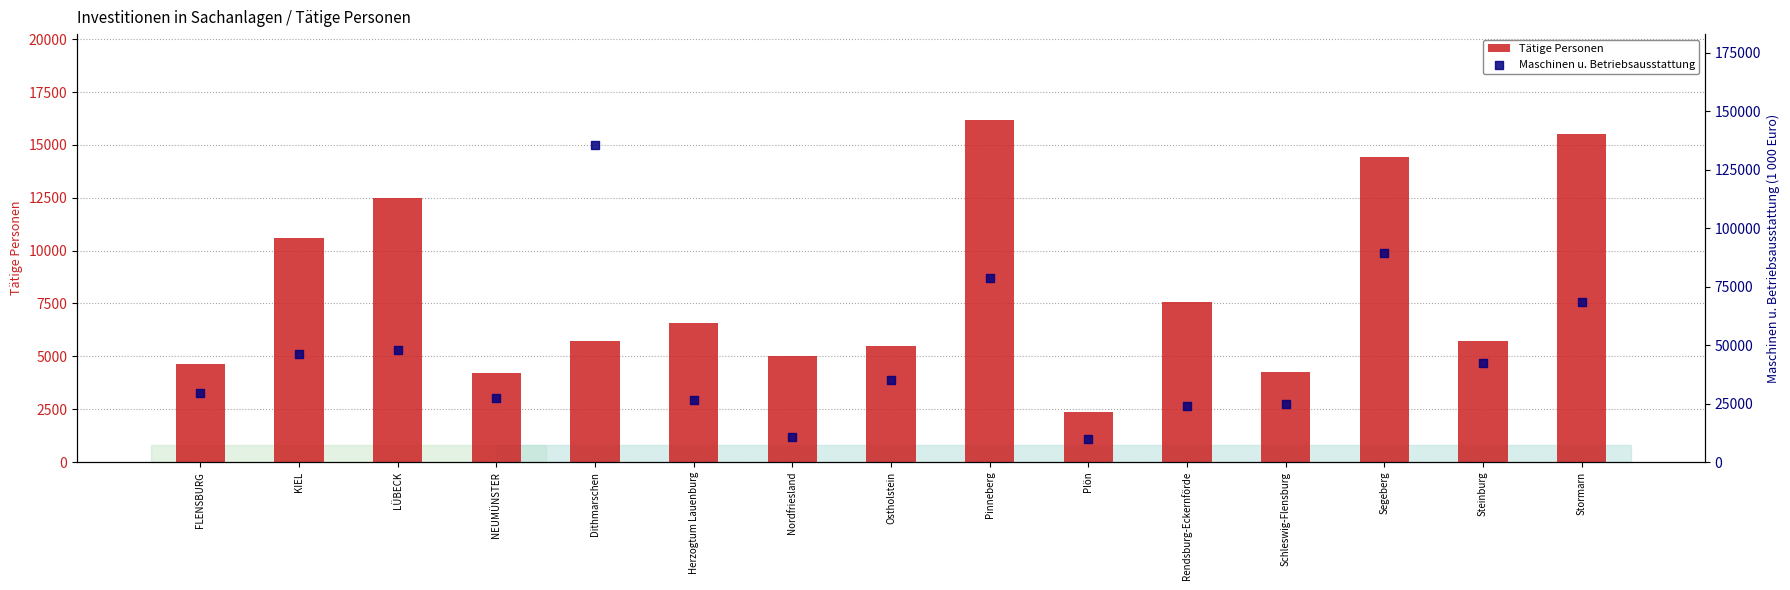

What are all the series names shown in the legend?

Tätige Personen, Maschinen u. Betriebsausstattung